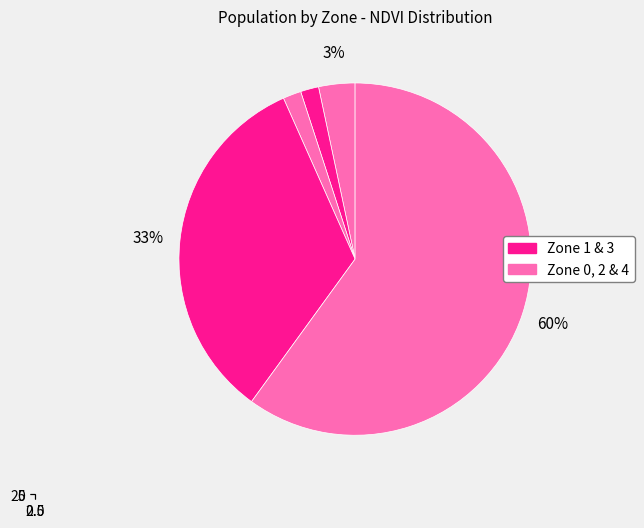

True or false: 1 accounts for 2% of the total.

True